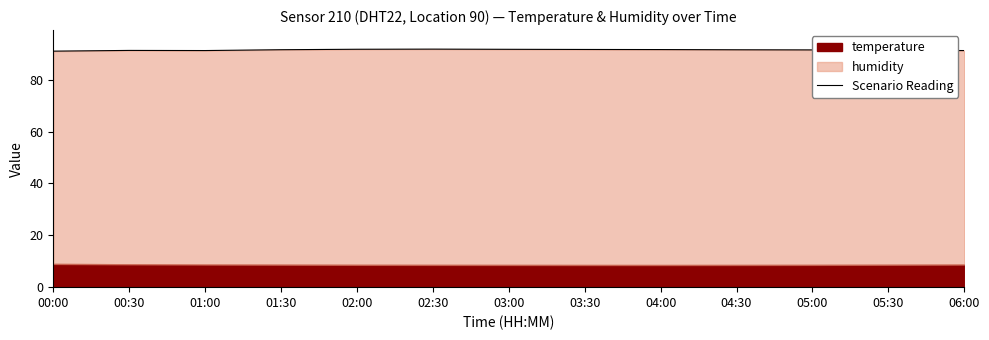

Which category has the highest value across all series?

02:30